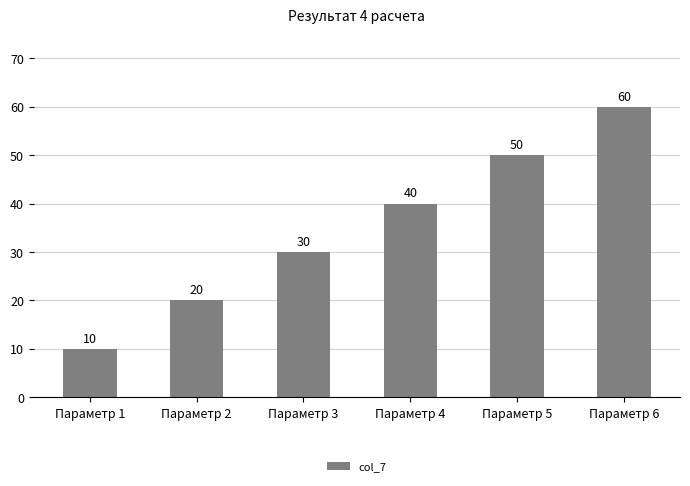

Rank the categories by value from highest to lowest.

Параметр 6, Параметр 5, Параметр 4, Параметр 3, Параметр 2, Параметр 1